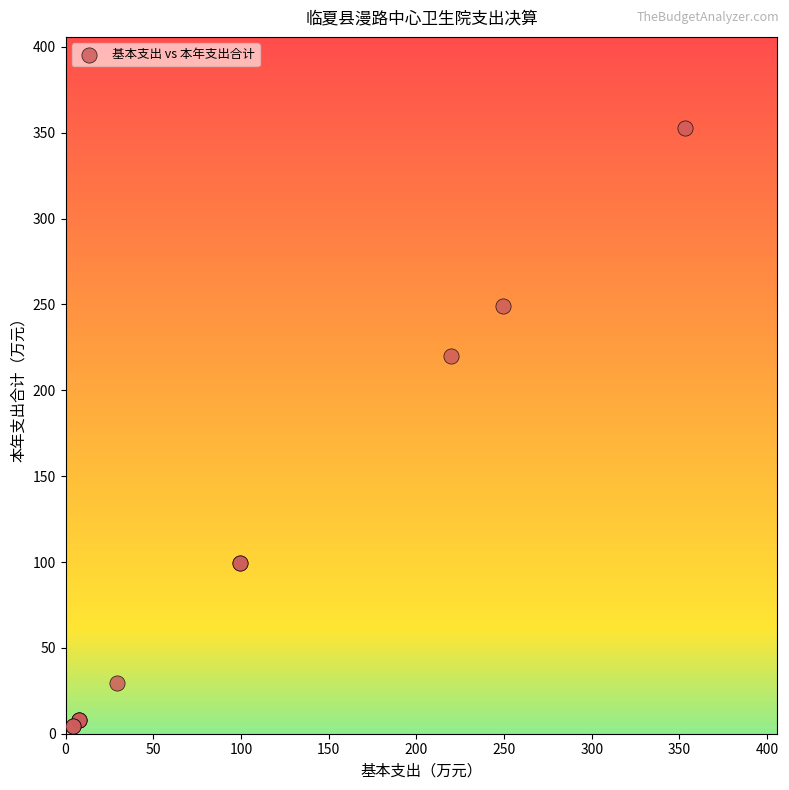

What Y value in the scatter plot is closest to 178?

220.0